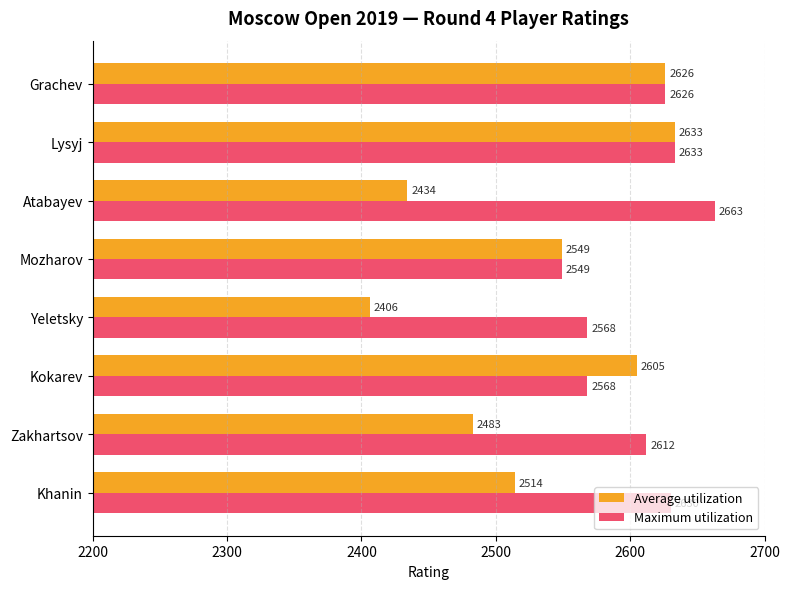

Between Yeletsky and Lysyj, which series saw the biggest shift?

Average utilization